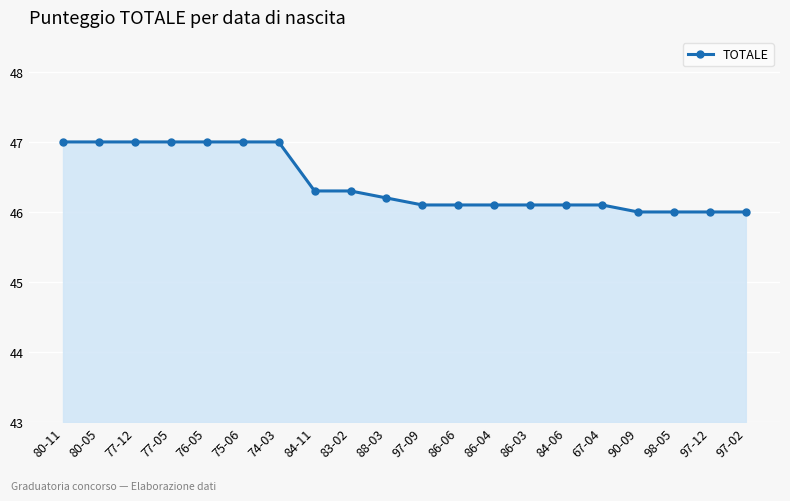

Approximately how many times larger is the value at 74-03 compared to 77-05?

1.0